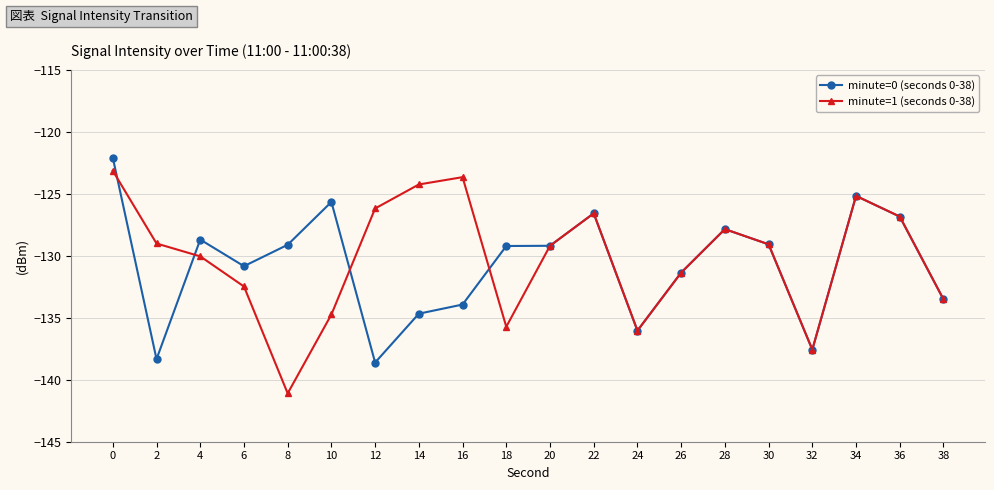

True or false: minute=1 (seconds 0-38) and minute=0 (seconds 0-38) intersect in this chart.

True